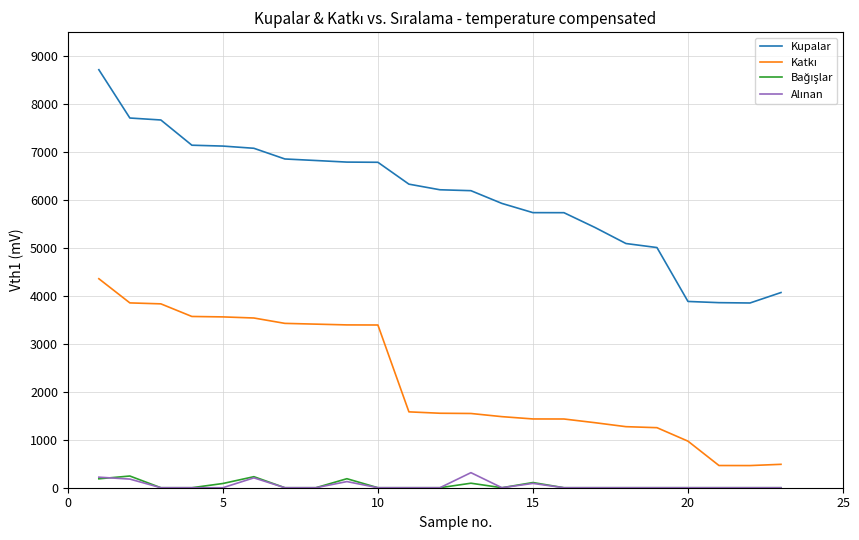

Which series has the widest spread of values?

Kupalar